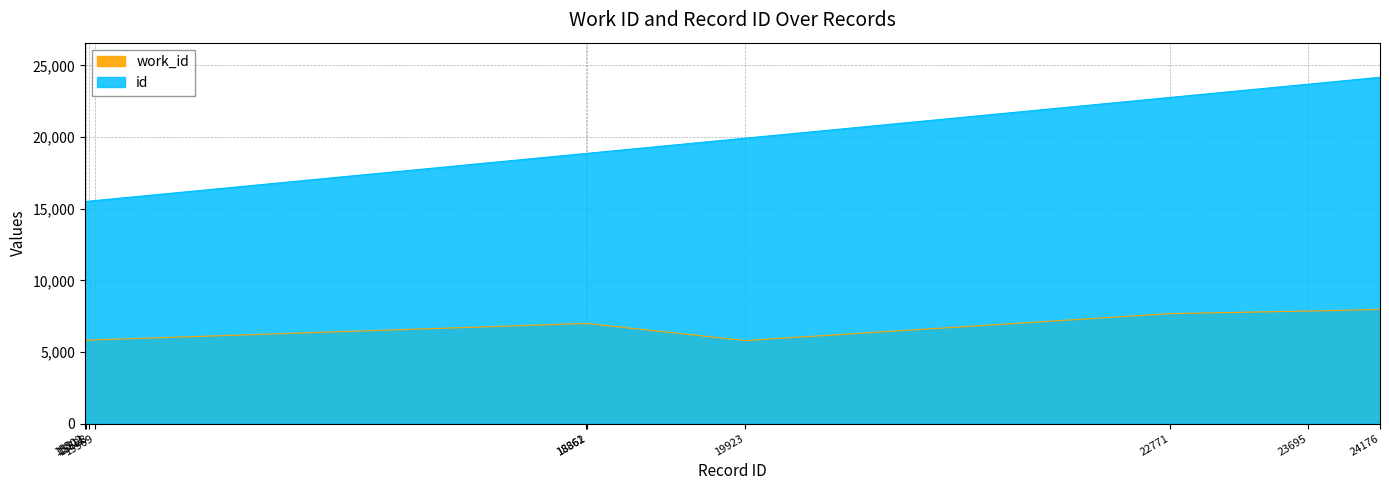

Reading right to left, extract all data points from this chart.

work_id: 7969	7853	7676	5795	6990	6990	5840	5813	5813	5813
id: 24176	23695	22771	19923	18862	18861	15569	15528	15511	15502